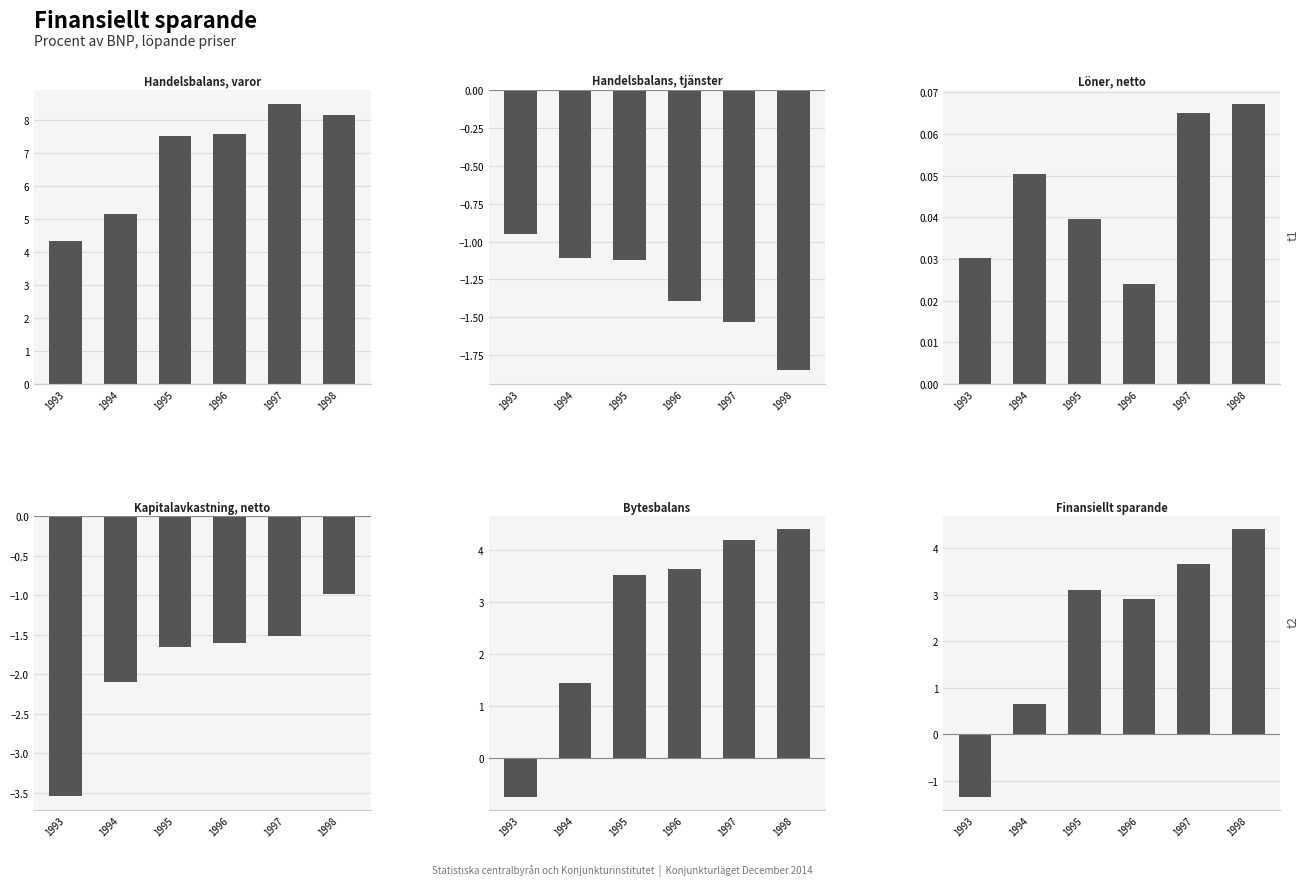

What is the spread (max minus min) of values at 1997?

10.0